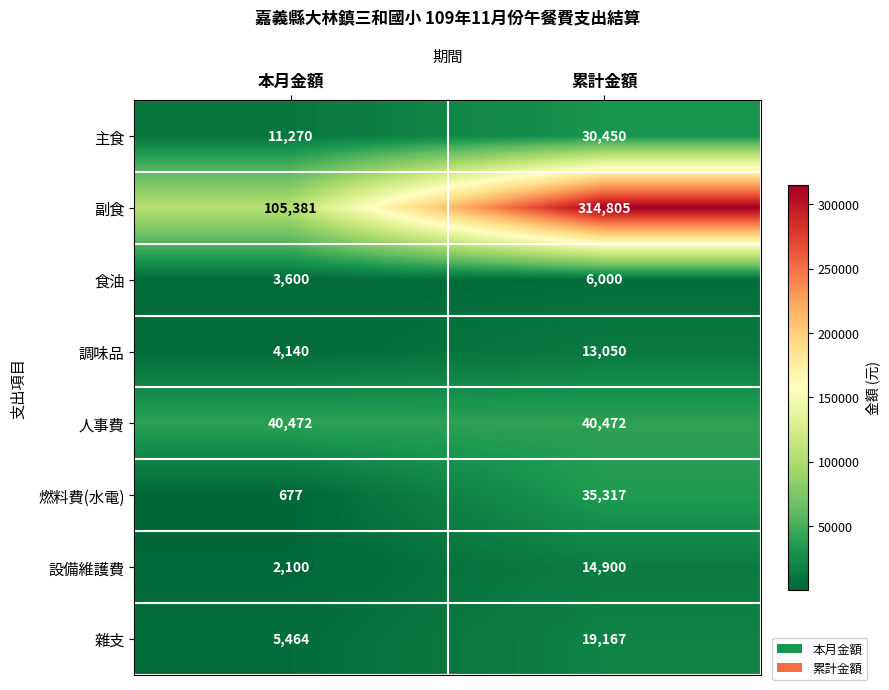

What is the greatest value displayed?

314805